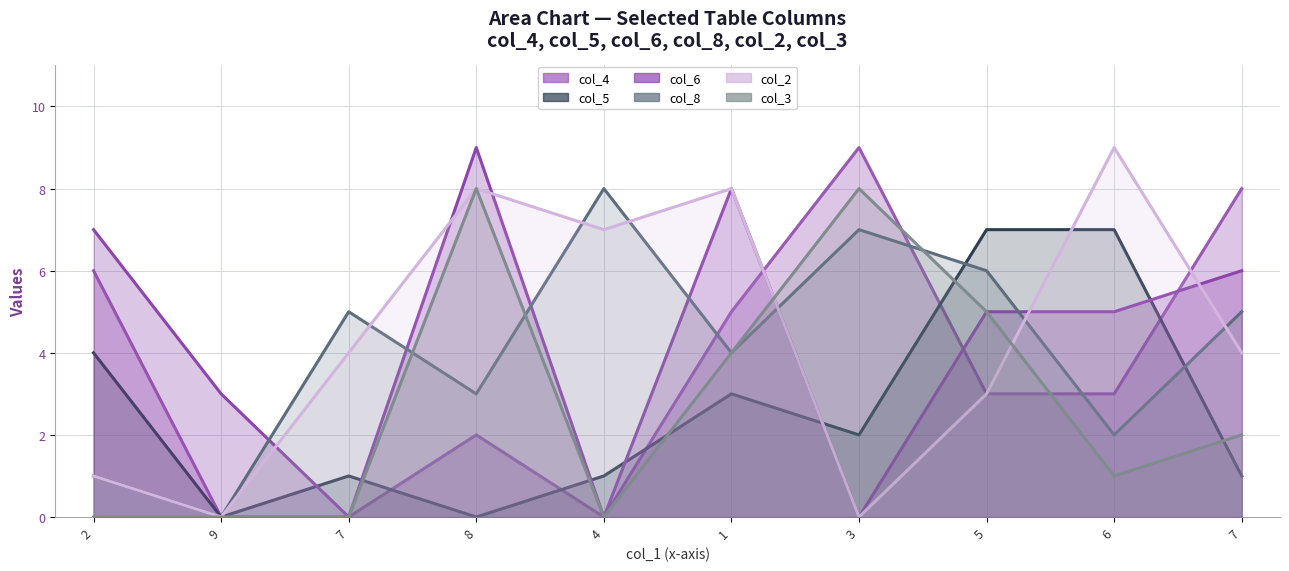

At which label does col_8 first exceed 5?

4